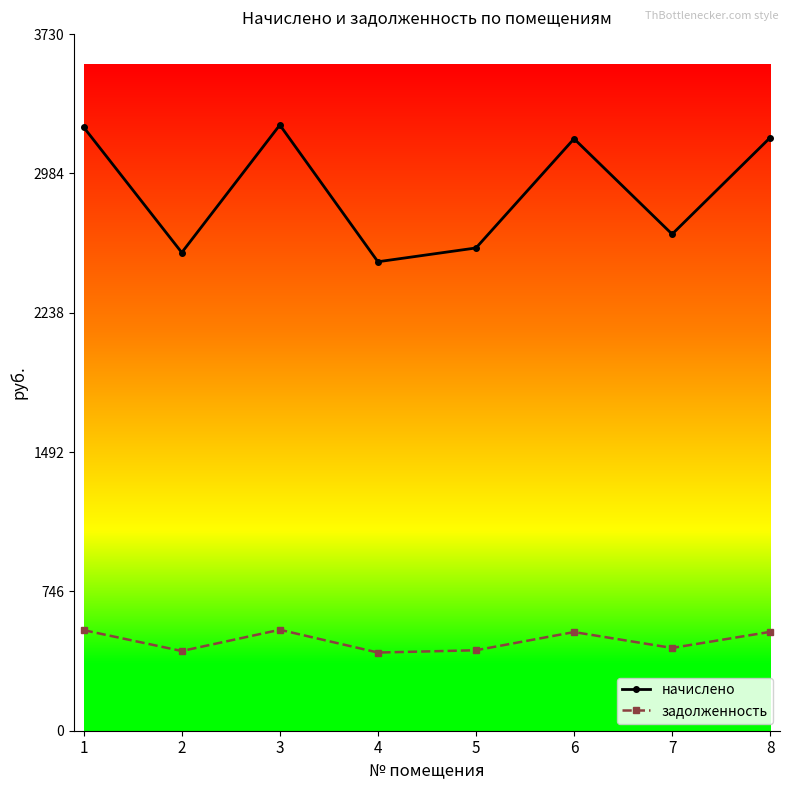

At 8, list the series in order from smallest to largest.

задолженность, начислено